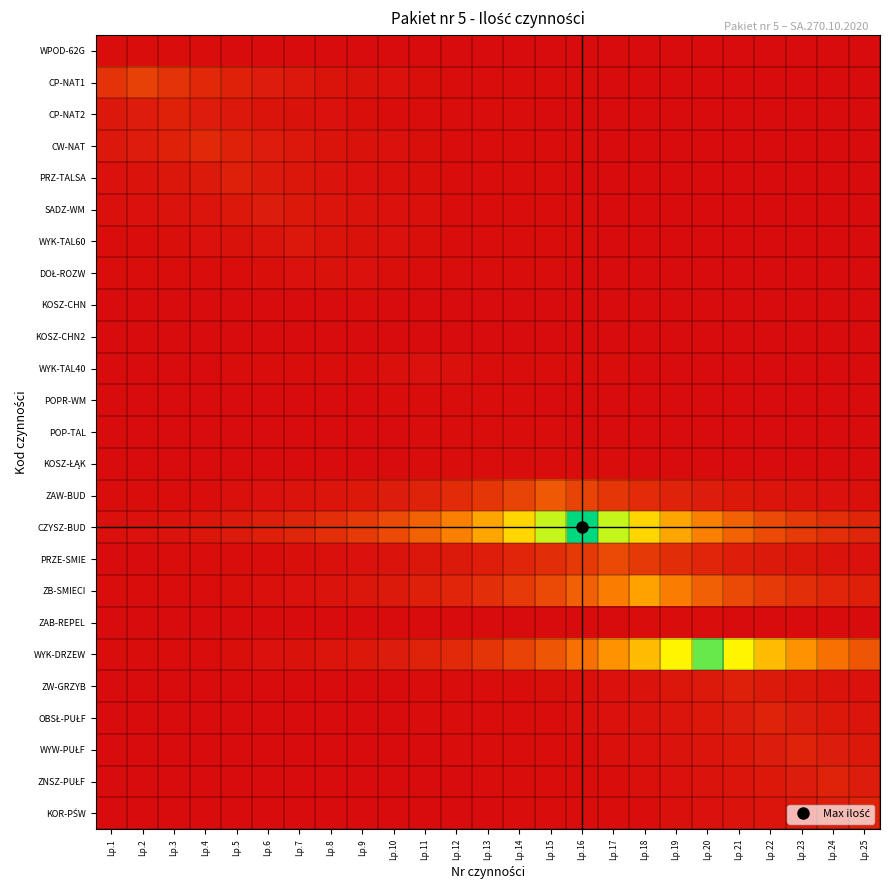

Which series has the largest total across all categories?

CZYSZ-BUD